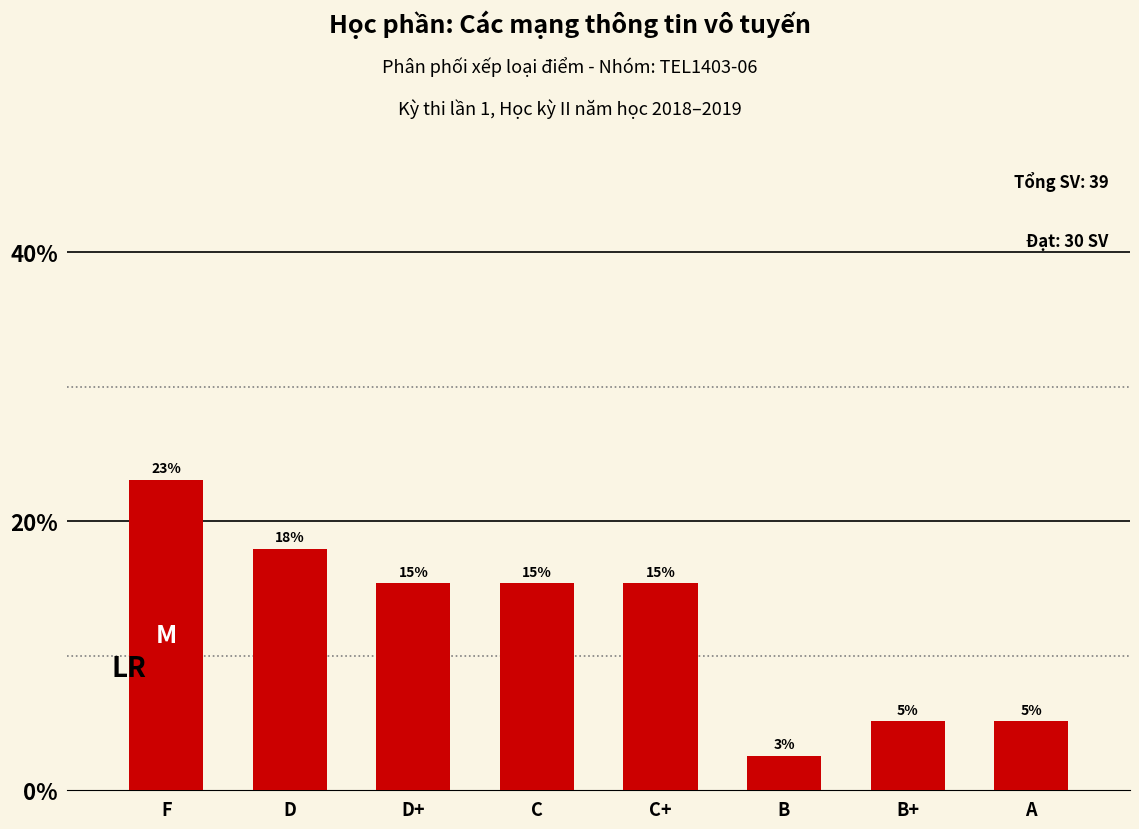

How many bars are there in total?

8